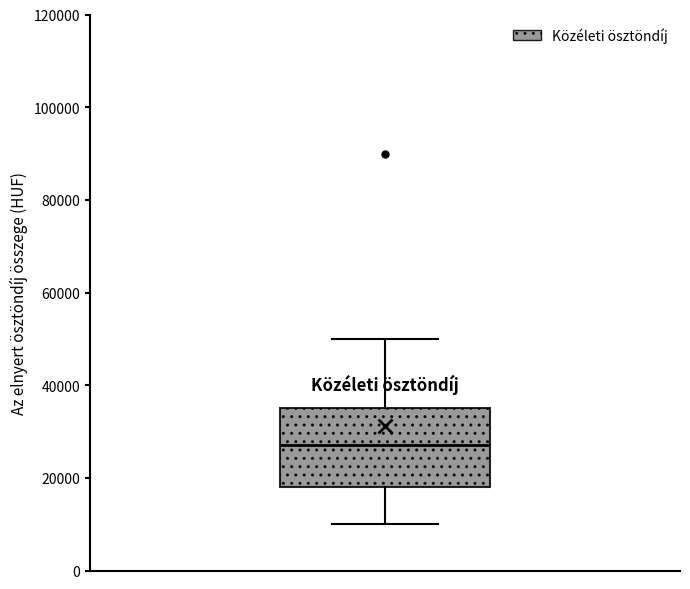

Transcribe this box plot: give where the median line is, the range the box spans, and where the two whiskers end, as read against the y-axis. The values are not printed on the chart, so give them approximately, as read against the axis.

median 28000, box 18000 to 36000, whiskers 10000 to 50000